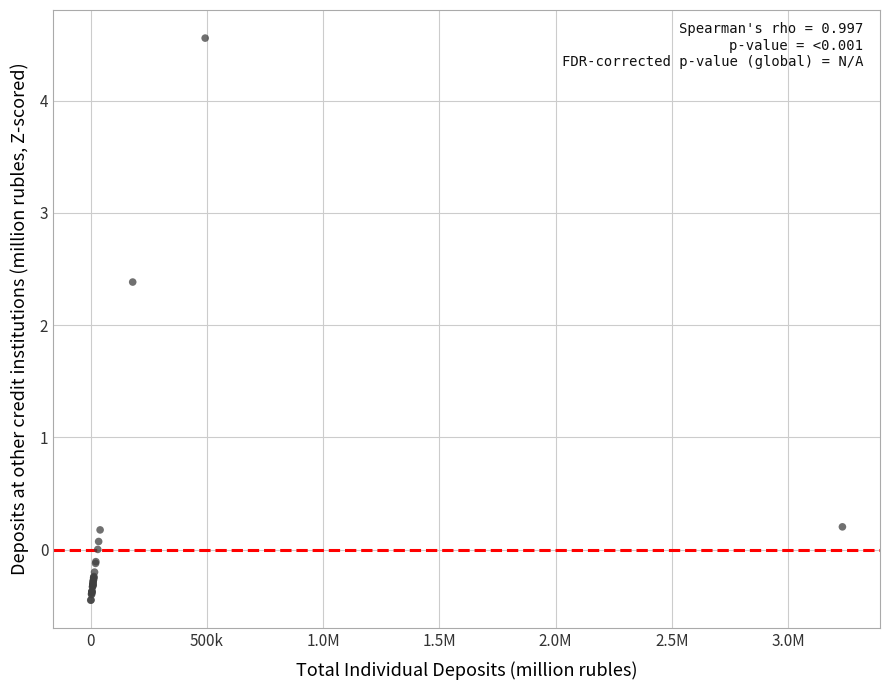

What Y value in the scatter plot is closest to 2?

2.4